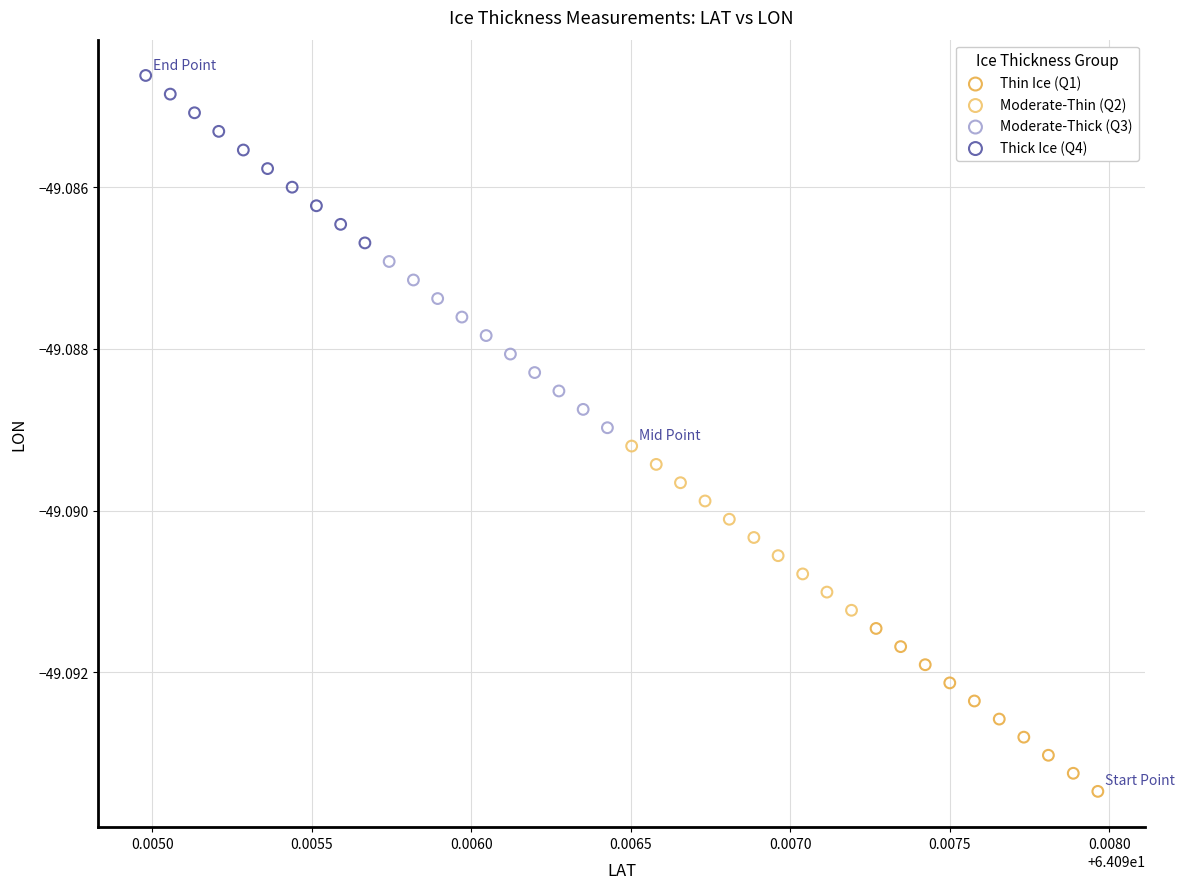

Which series has the largest Y range (max minus min)?

Thick Ice (Q4)